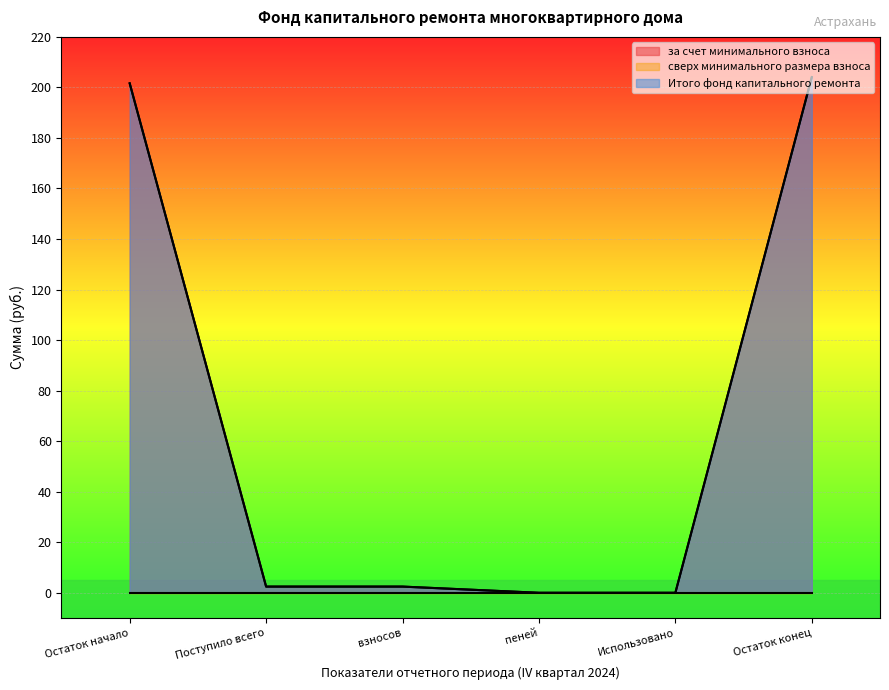

Does the chart display data point markers on the line(s)?

No